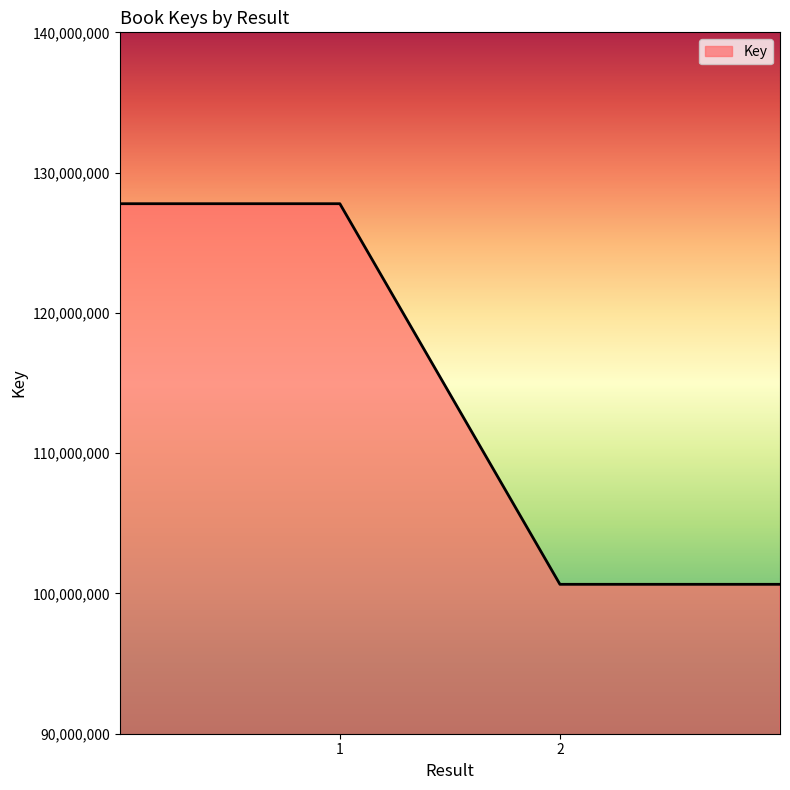

What is the maximum value shown in the chart?

127783353